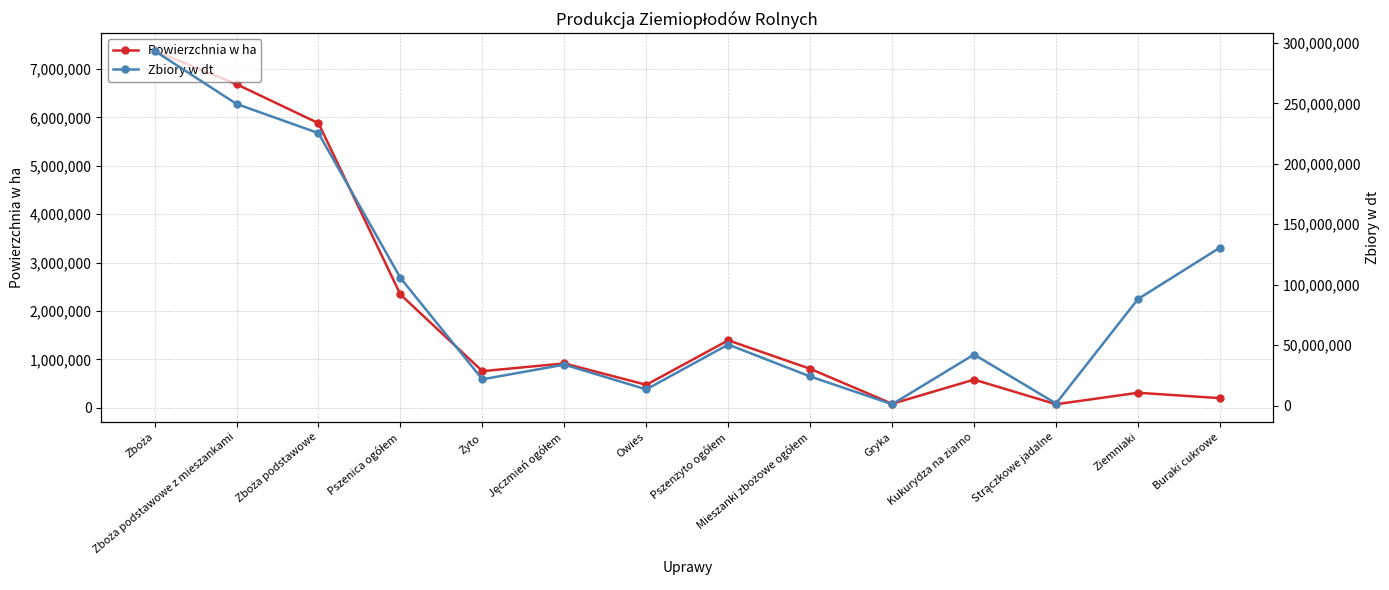

At which category does the chart reach its peak across all series?

Zboża